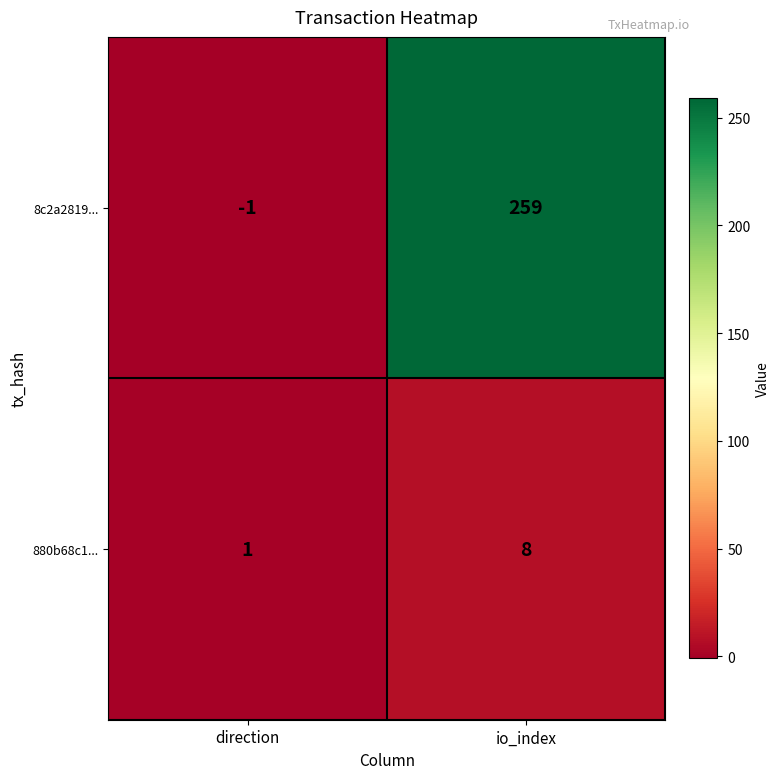

What is the greatest value displayed?

259